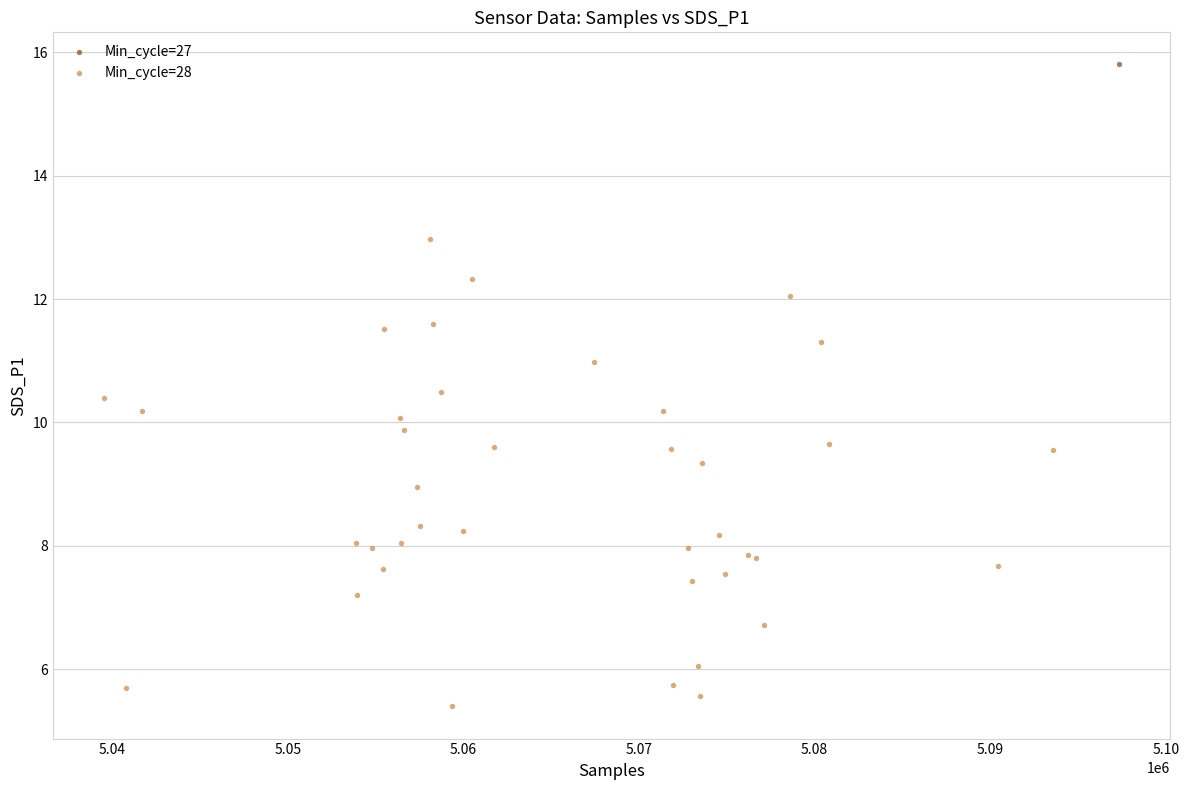

What are all the series names shown in the legend?

Min_cycle=27, Min_cycle=28